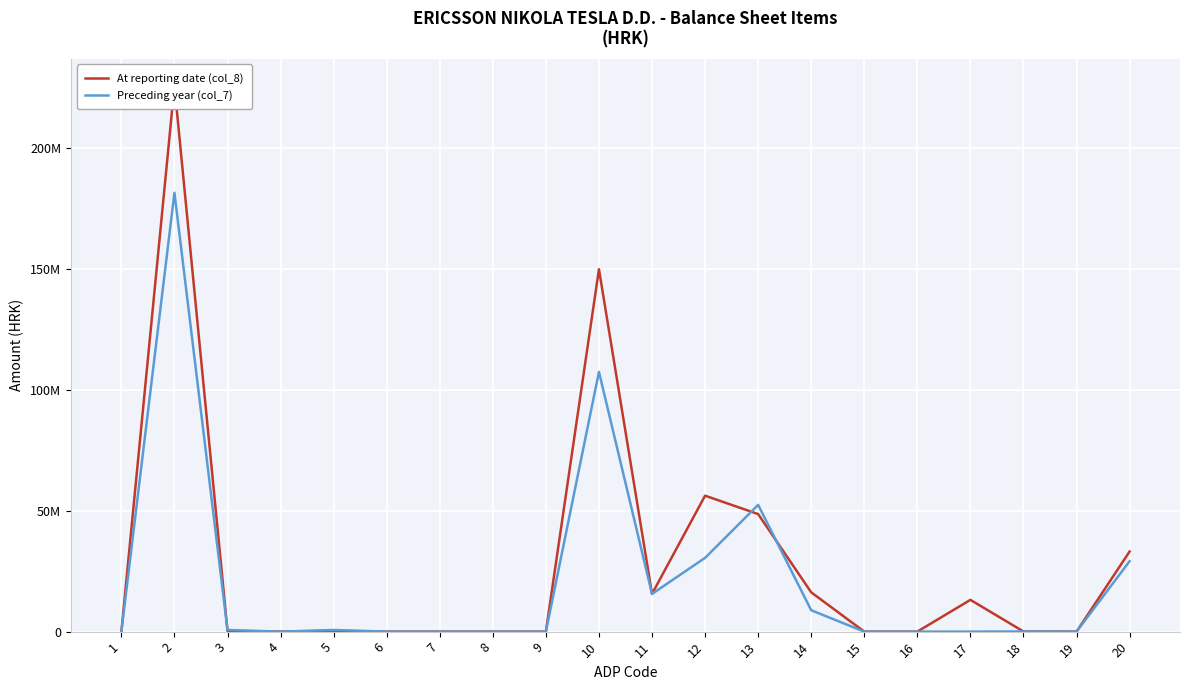

How many data points in At reporting date (col_8) are above 332464?

10